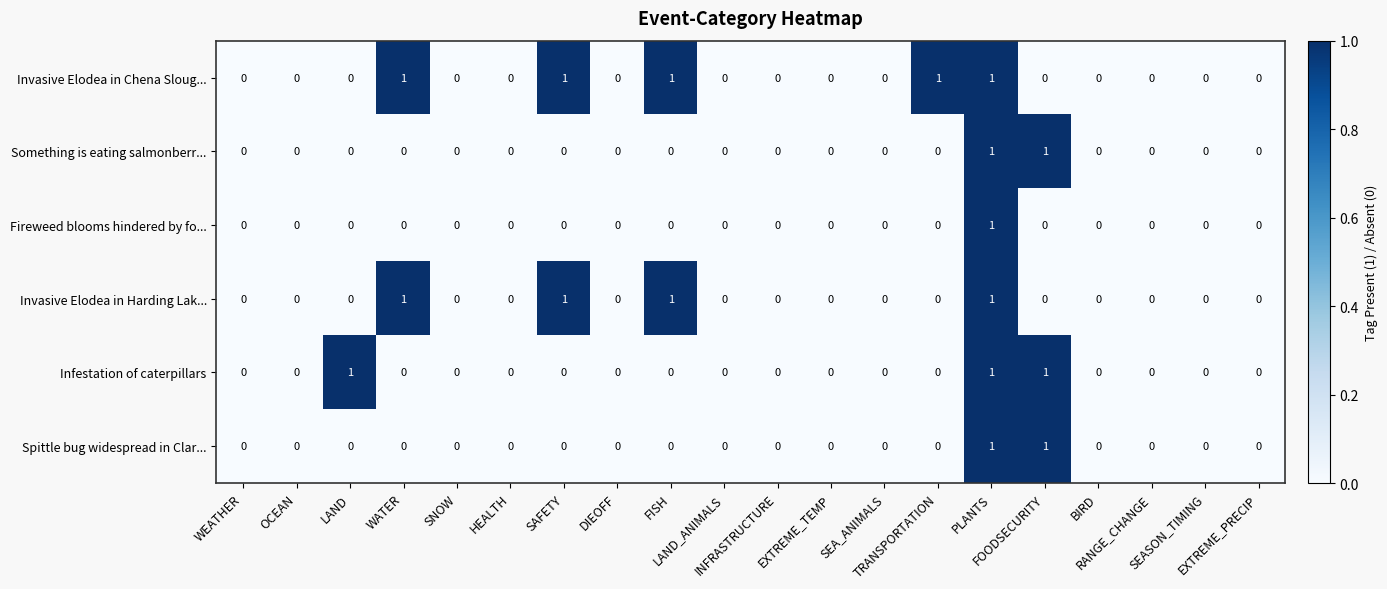

What is the sum of all Infestation of caterpillars values?

3